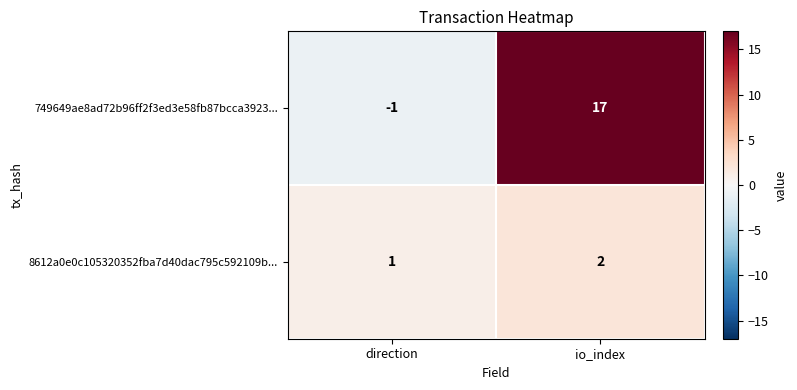

At how many categories does at least one series exceed 7?

1